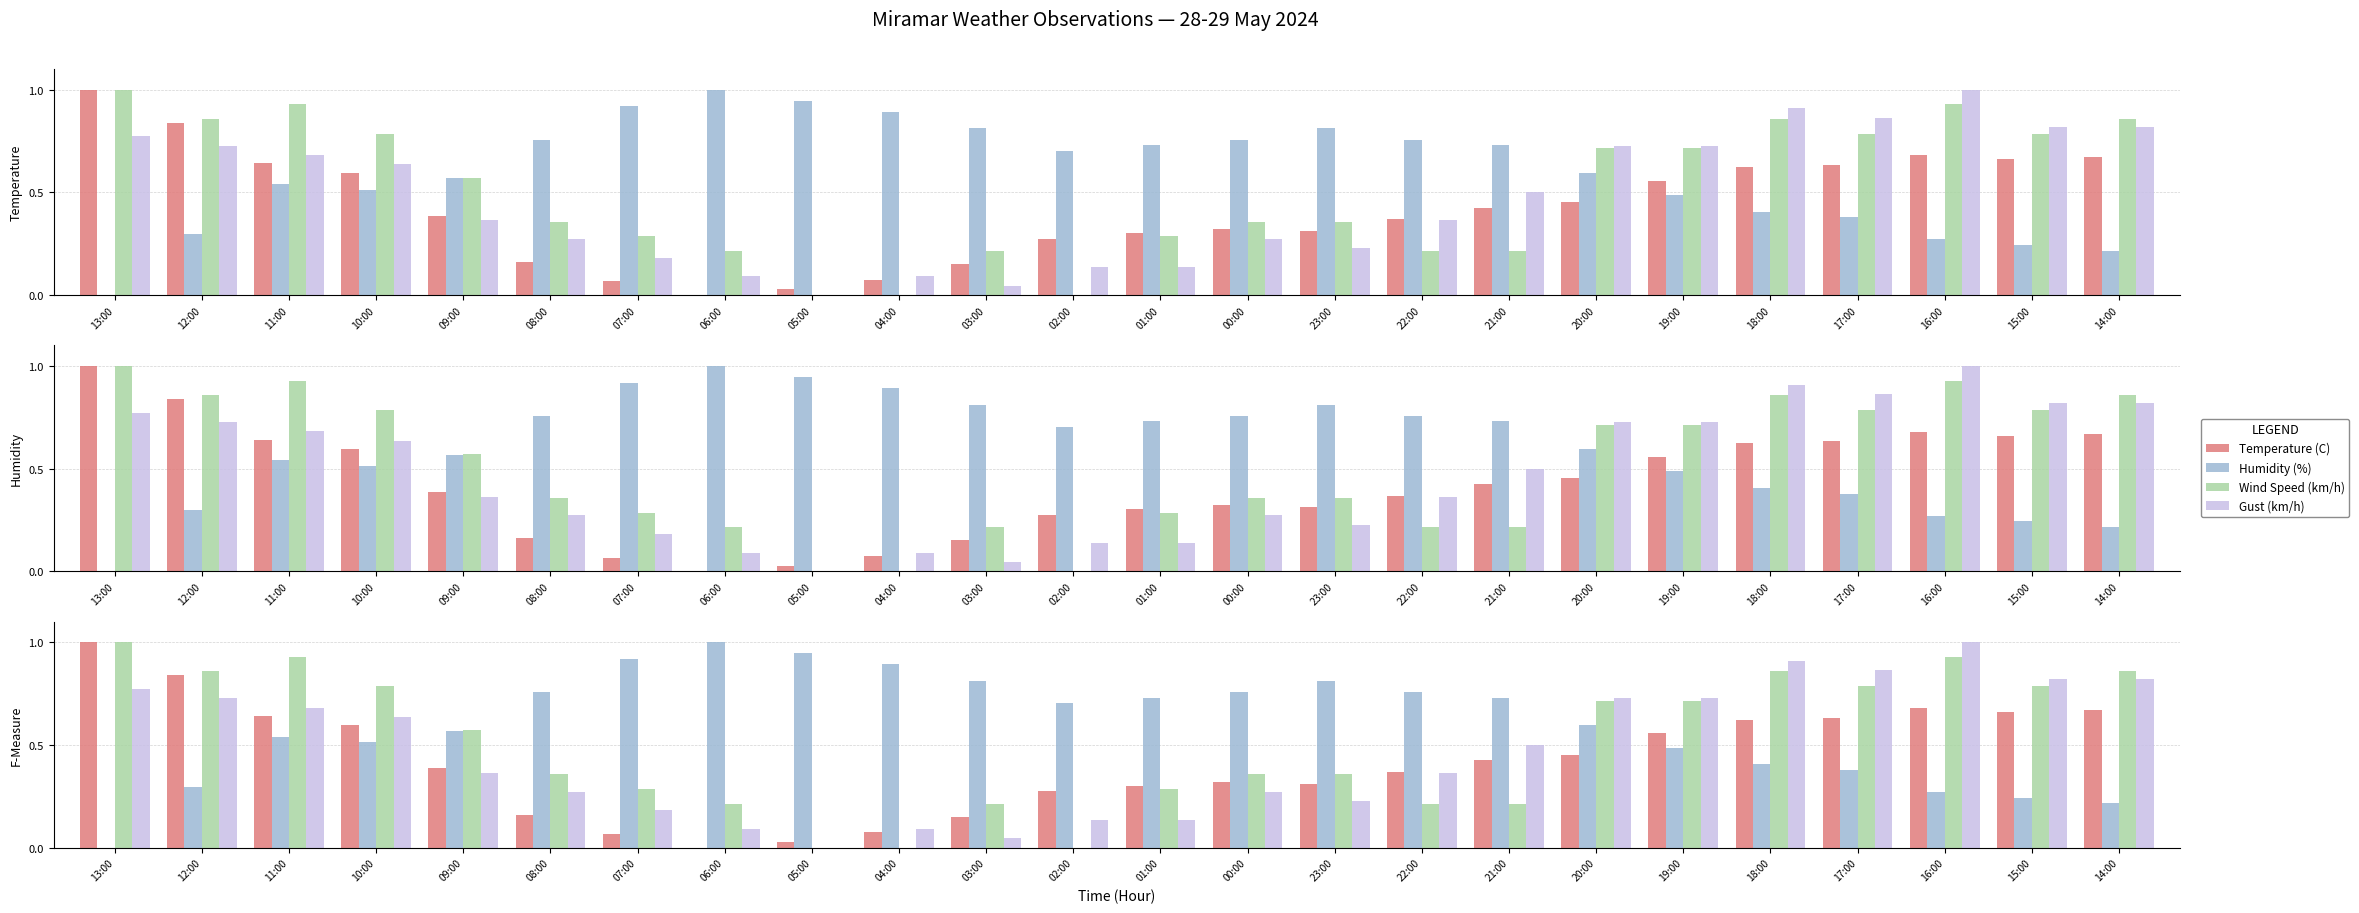

The value of Temperature (C) at 09:00 is 0.4. True or false?

True